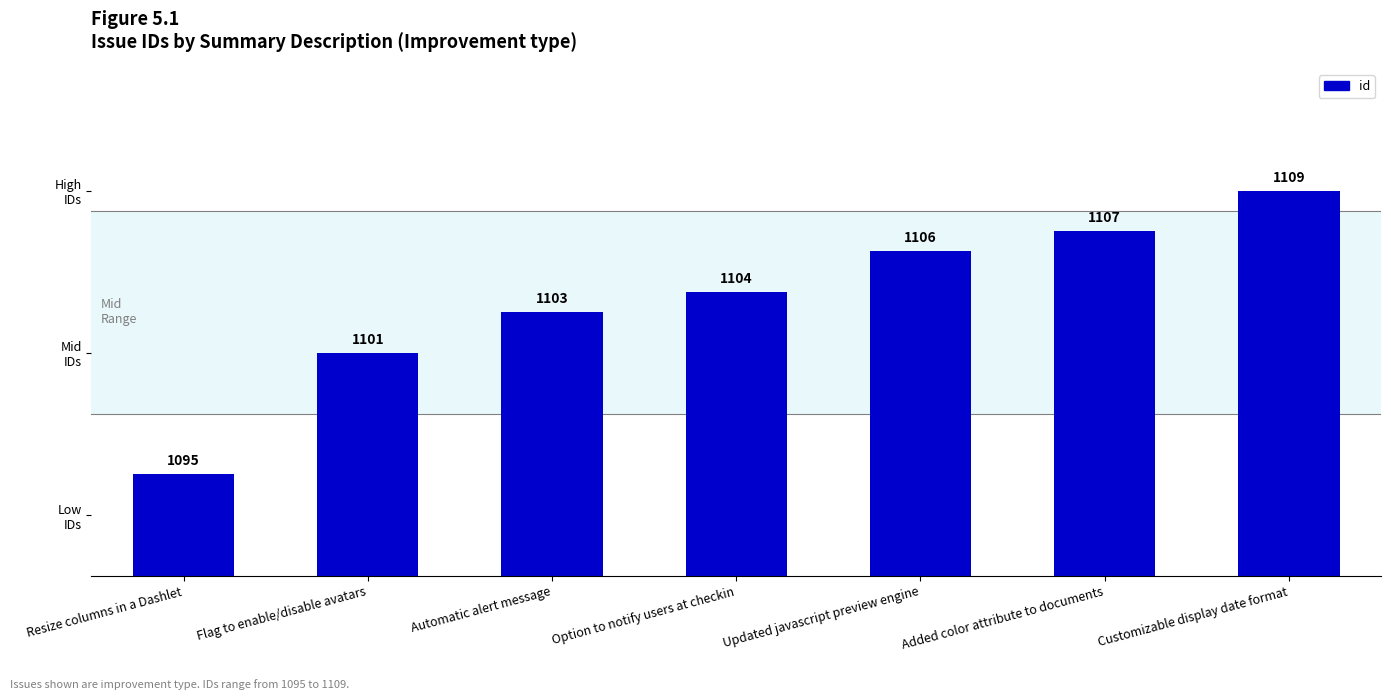

Is it true that the value at Updated javascript preview engine is 1106?

True